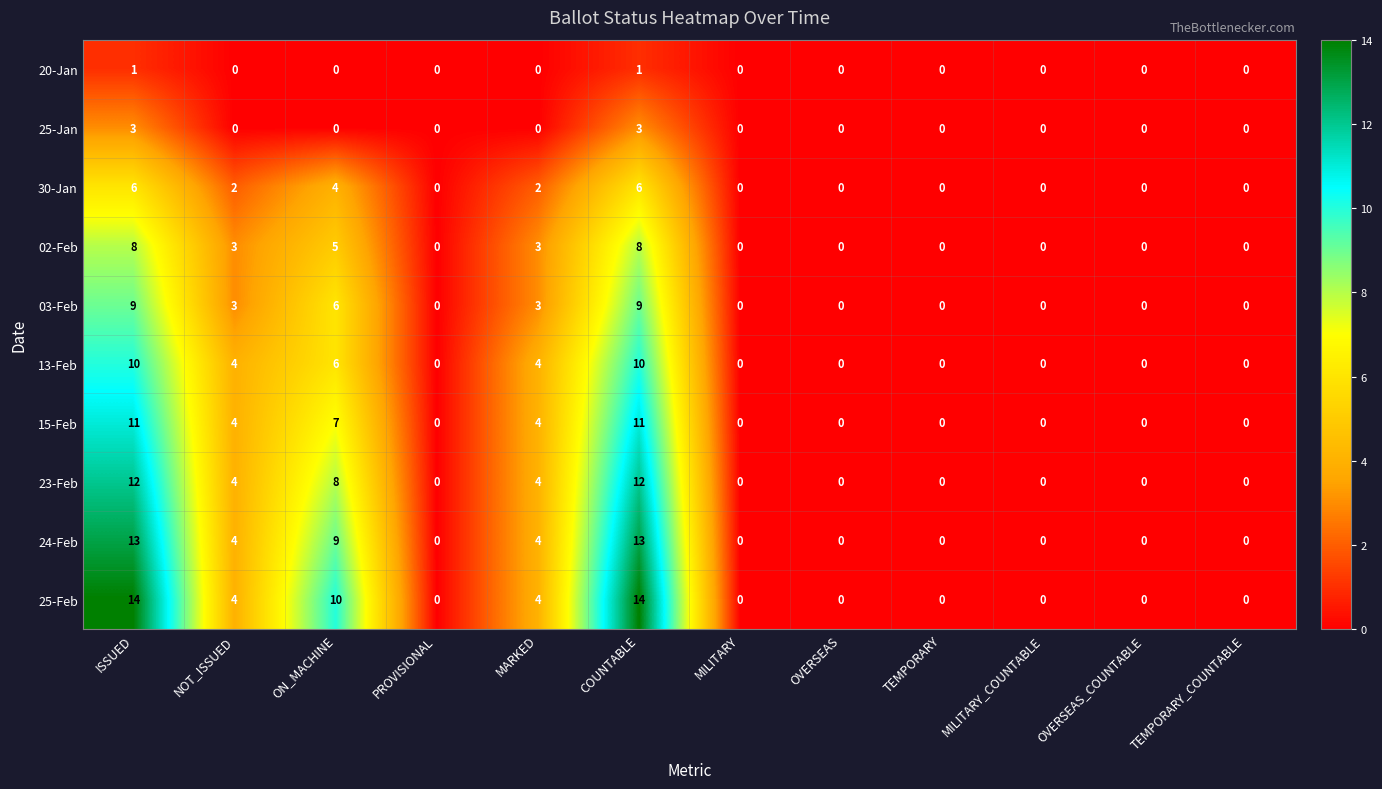

Which series has the largest total across all categories?

25-Feb